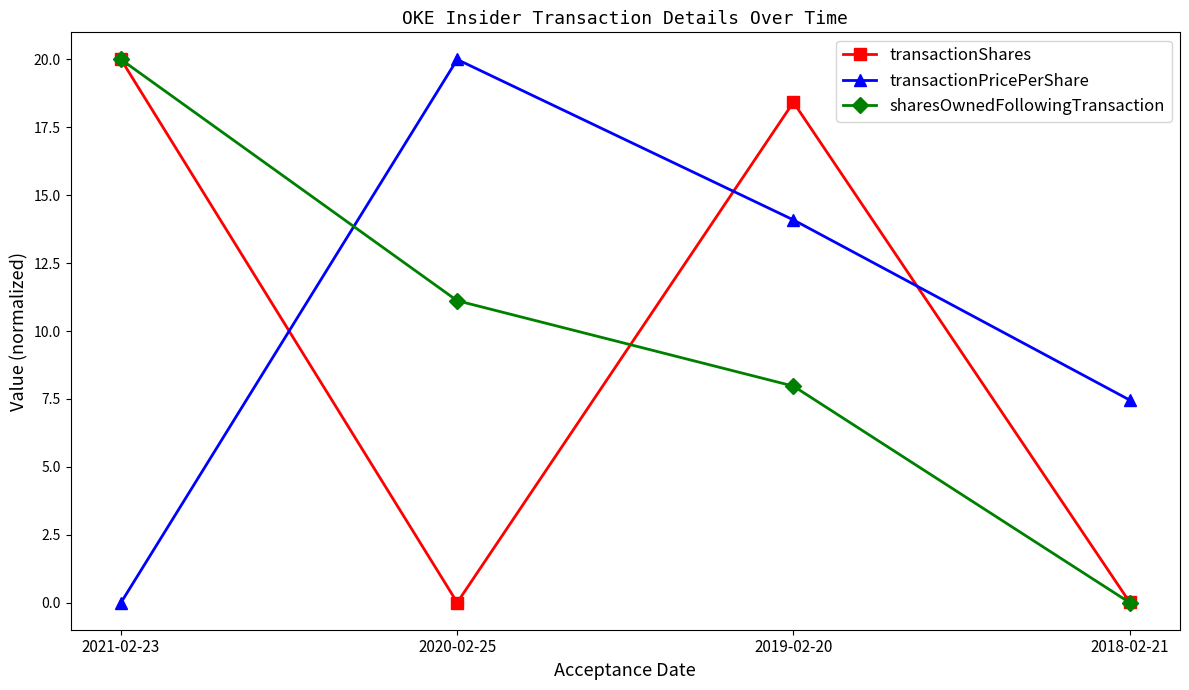

What value does the sharesOwnedFollowingTransaction series have at 2019-02-20?

8.0